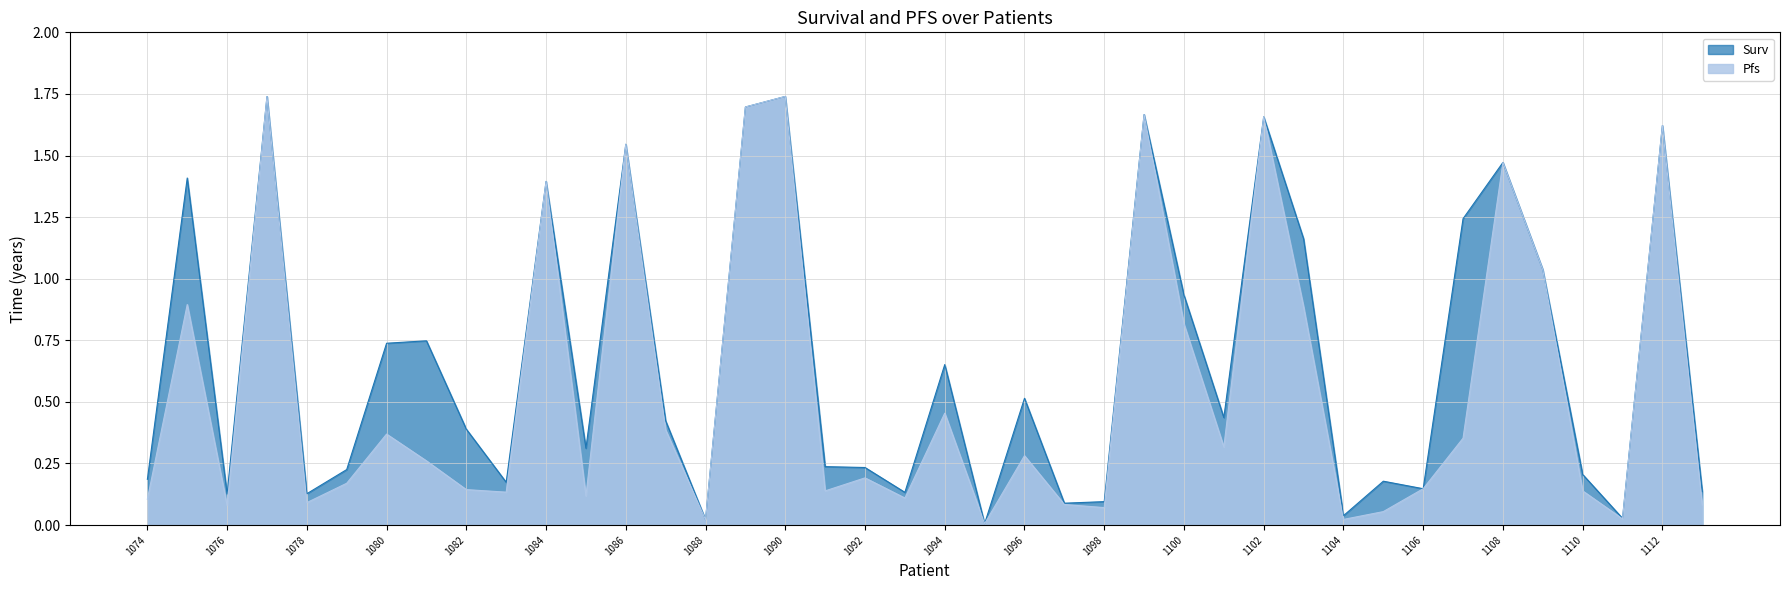

What is the difference between the highest and lowest values at 1091?

0.1